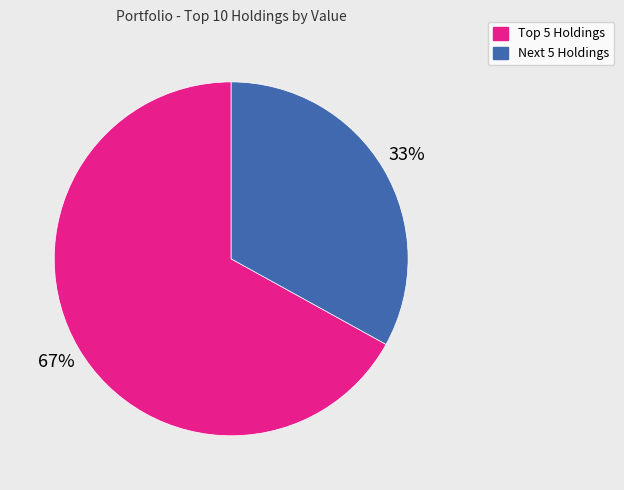

To the nearest percent, what is the average slice percentage?

50%